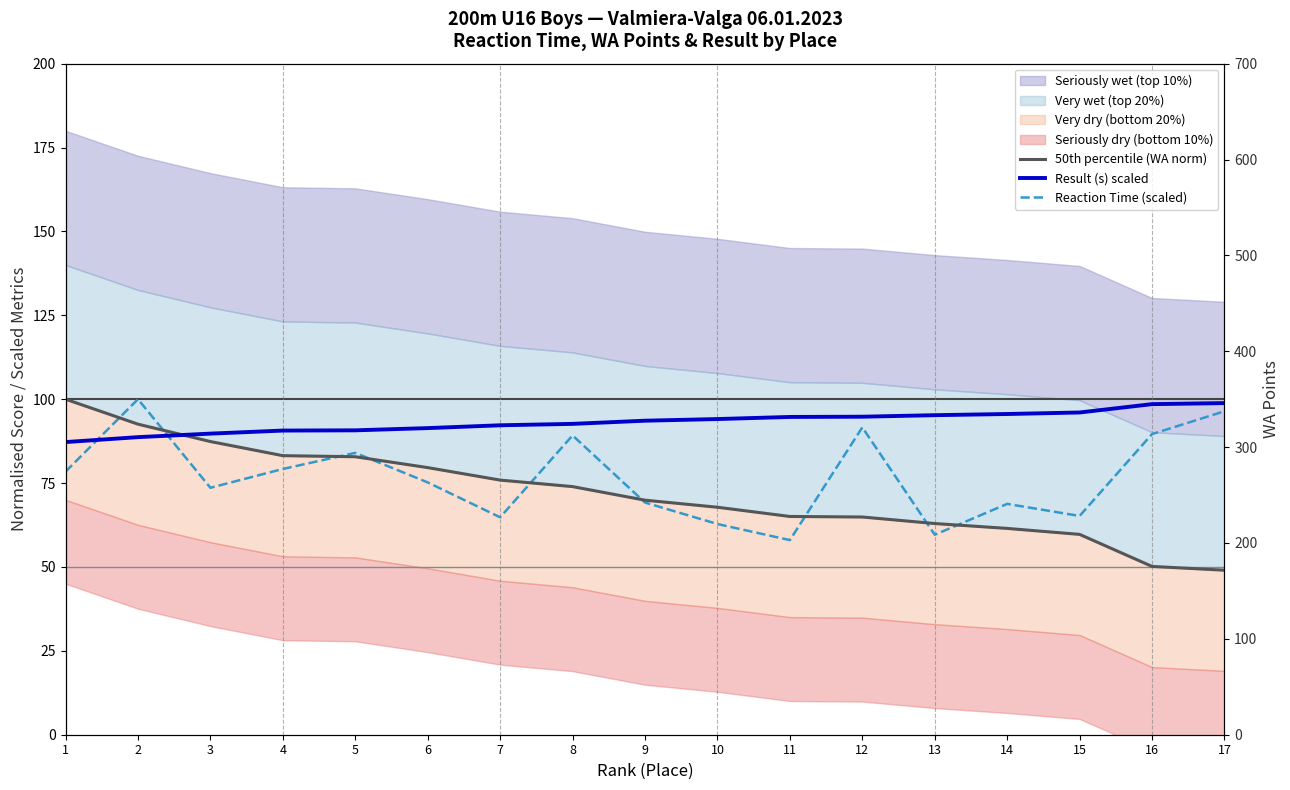

Is it true that Reaction Time (scaled) equals 130.6 at 12?

False